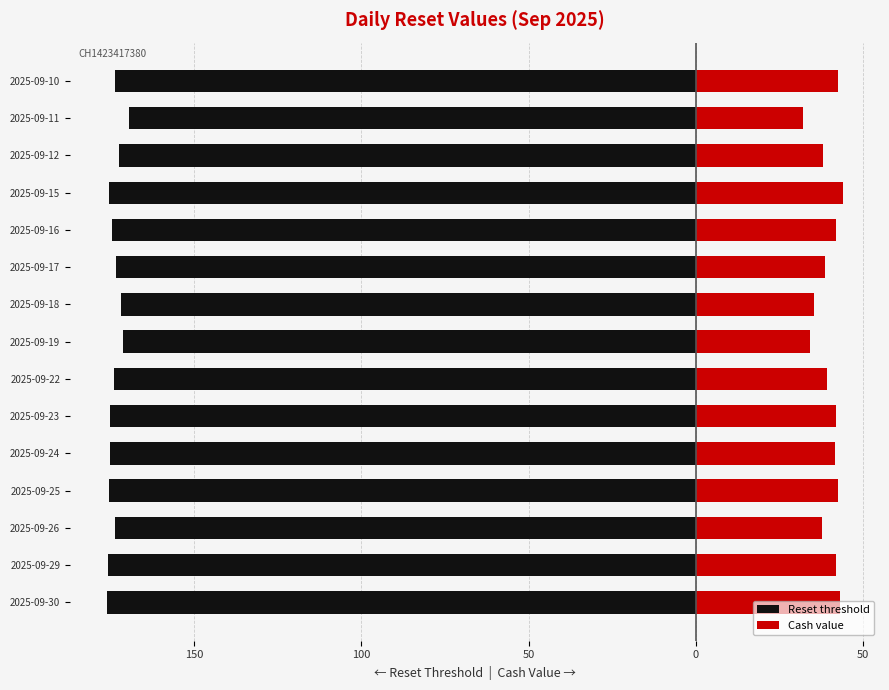

Reading right to left, list all the values displayed in this chart.

Reset threshold: -173.6	-169.3	-172.5	-175.3	-174.6	-173.1	-171.8	-171.2	-173.8	-175.0	-175.0	-175.4	-173.5	-175.5	-176.0
Cash value: 42.4	32.1	38.0	44.0	42.0	38.5	35.4	34.2	39.2	41.8	41.7	42.6	37.8	42.0	43.1